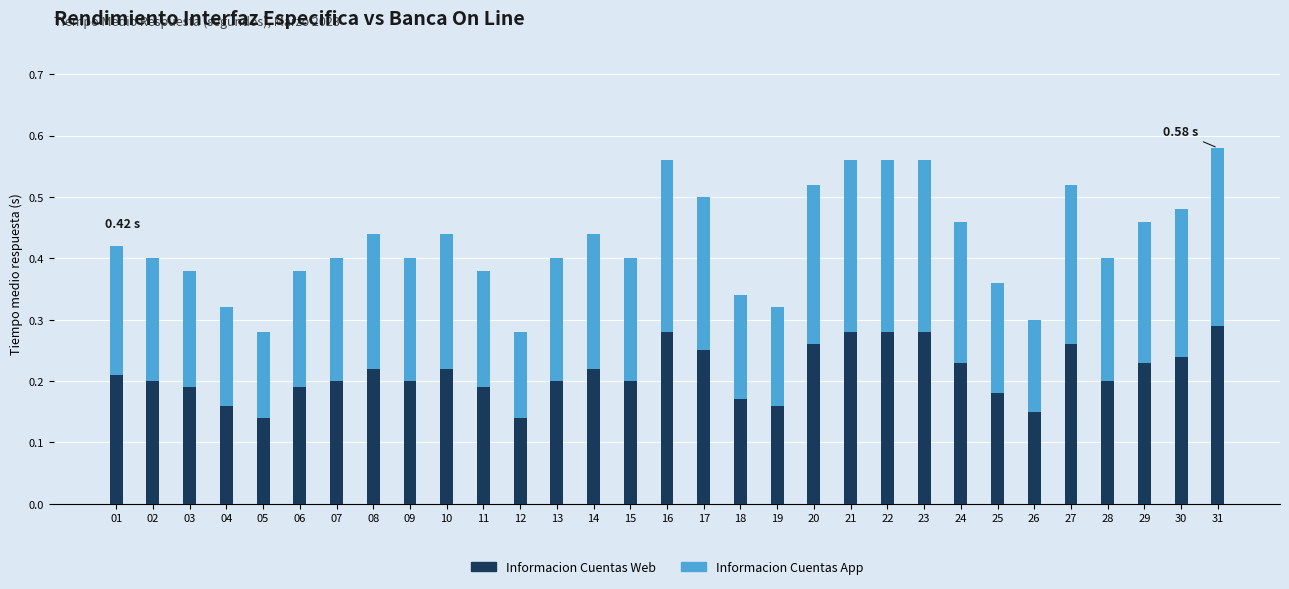

The Informacion Cuentas Web series shows 0.2 at 03. True or false?

True